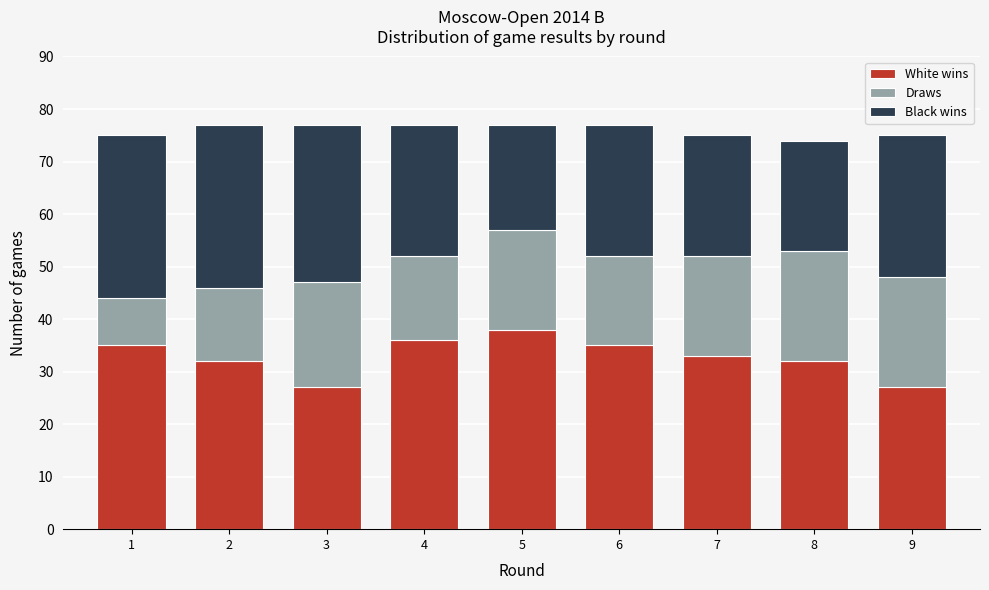

Reading right to left, list the values for the White wins series.

9=27	8=32	7=33	6=35	5=38	4=36	3=27	2=32	1=35